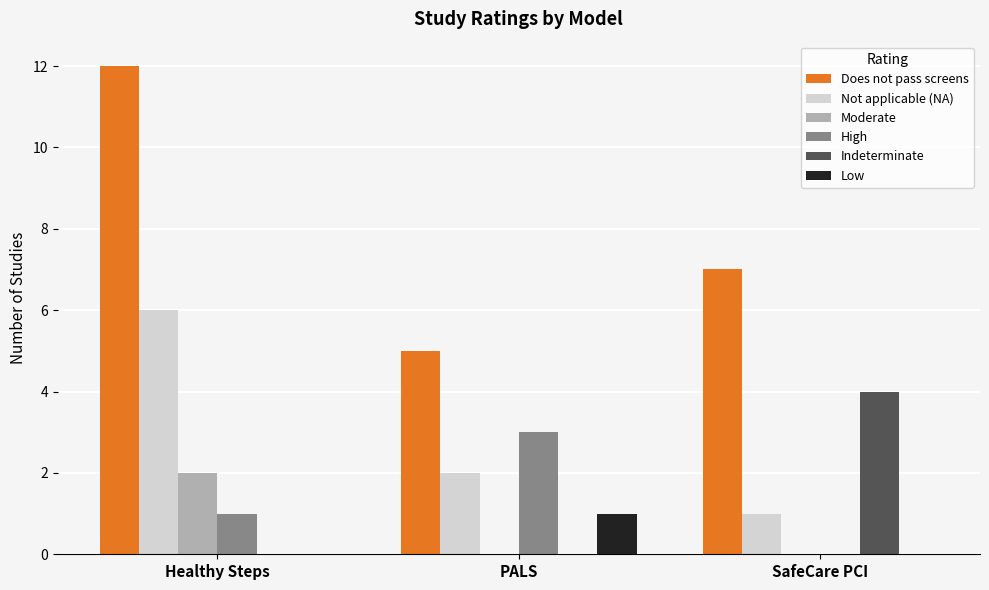

True or false: Does not pass screens has a value of 10 at SafeCare PCI.

False